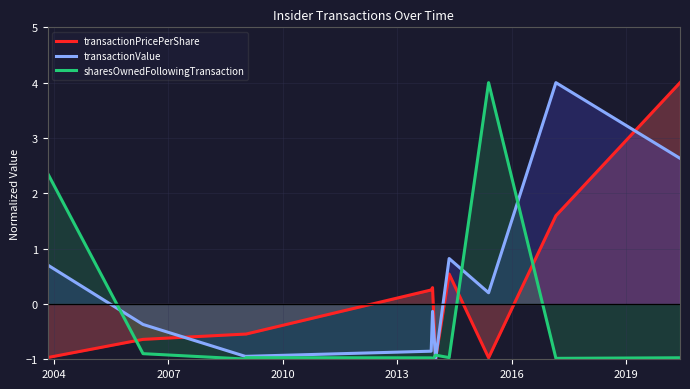

List the series in order of their overall mean, lowest first.

sharesOwnedFollowingTransaction, transactionPricePerShare, transactionValue